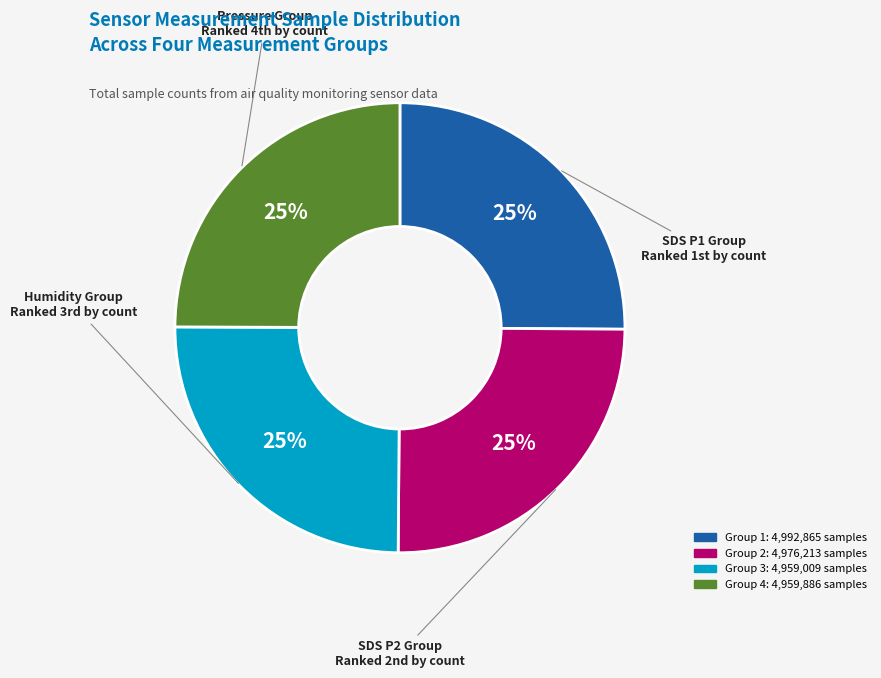

To the nearest percent, what is the average slice percentage?

25%